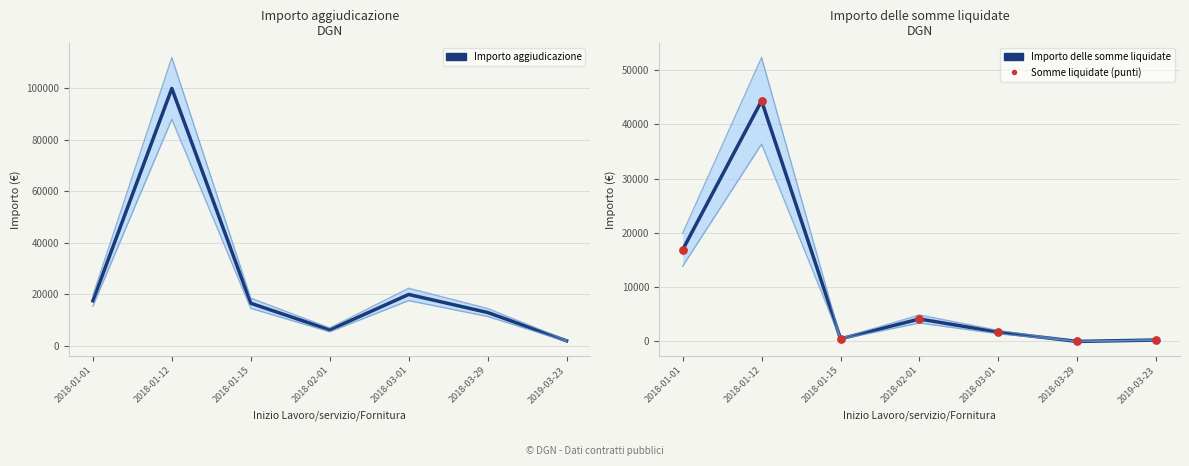

Which series reaches the maximum Y coordinate?

Importo aggiudicazione